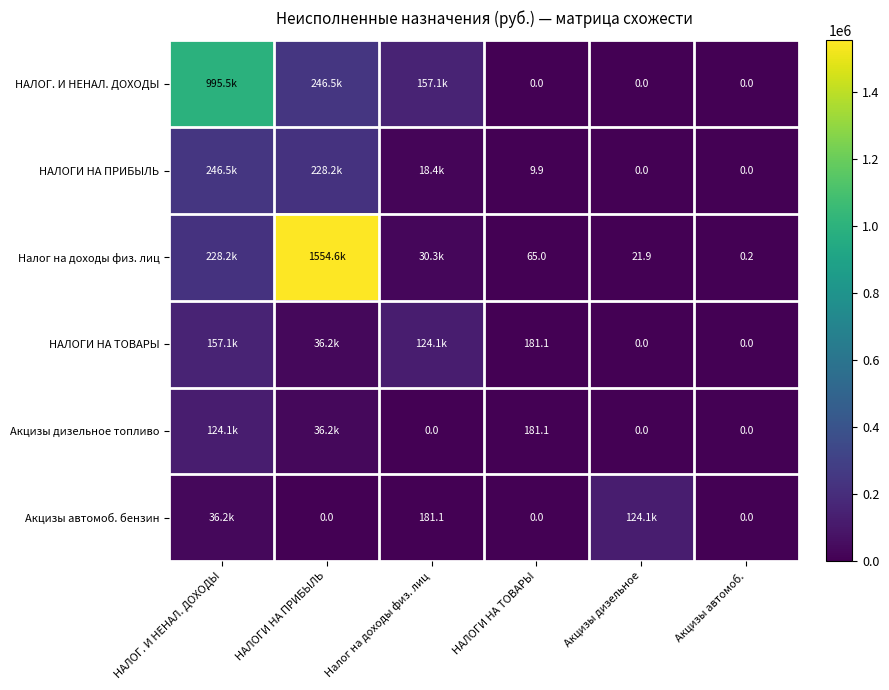

What value does the Налог на доходы физ. лиц series have at НАЛОГИ НА ТОВАРЫ?

65.0